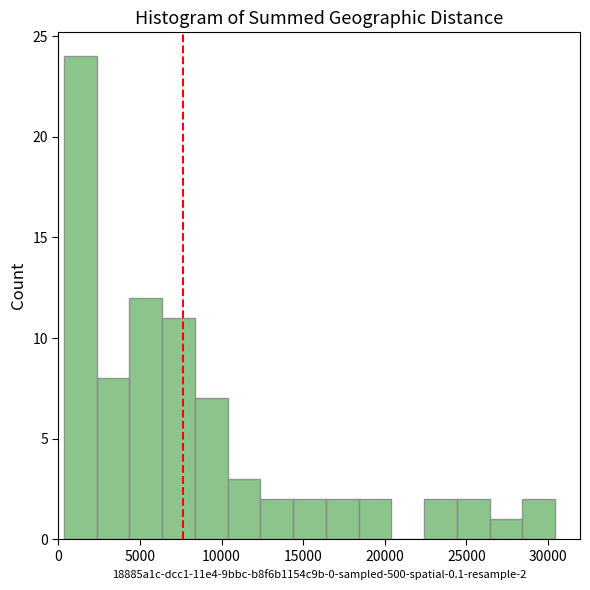

Which range on the x-axis has the tallest bar?

500 to 2500